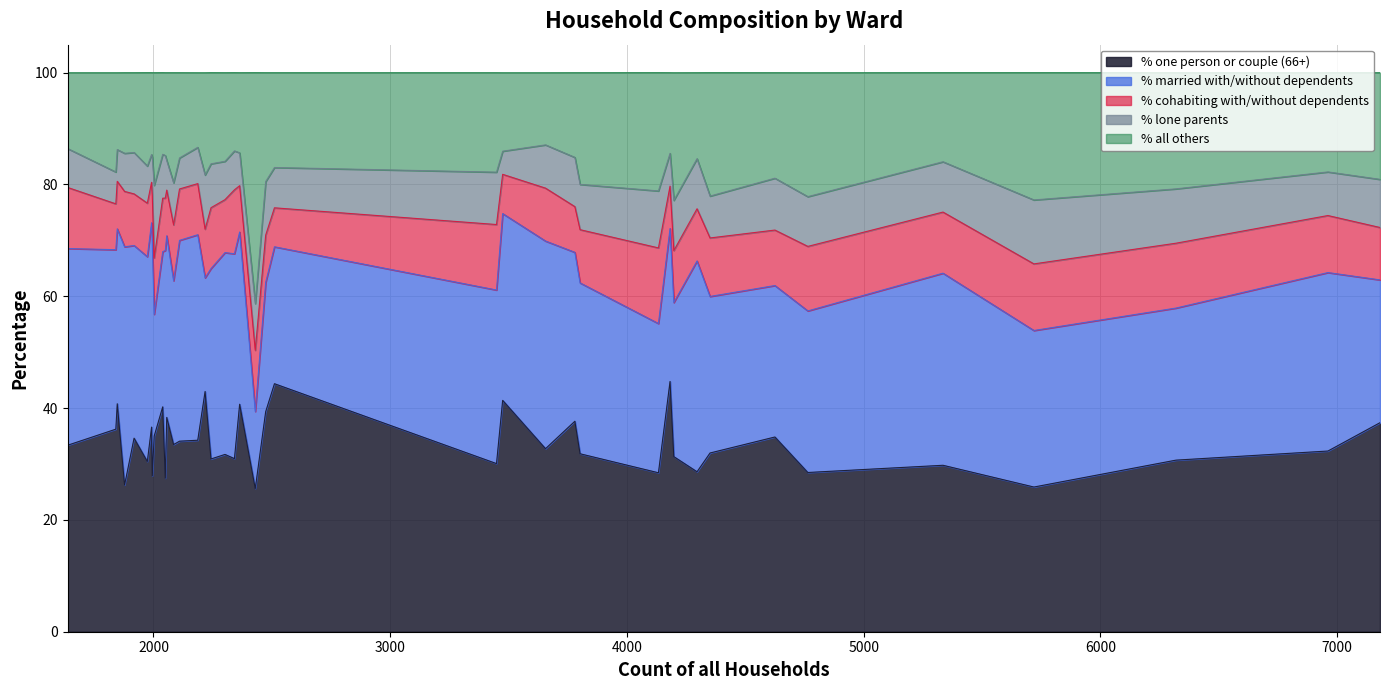

Does the chart have visible grid lines?

Yes